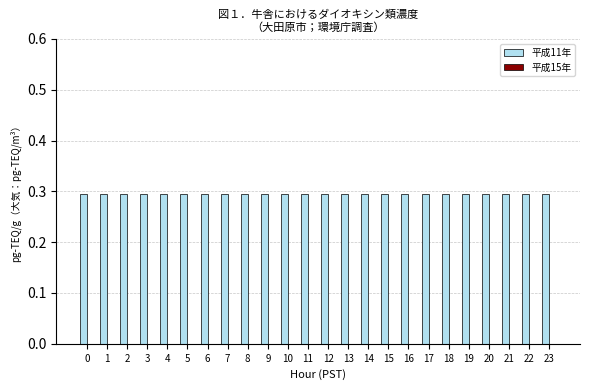

Which series changed the most between 8 and 23?

平成11年